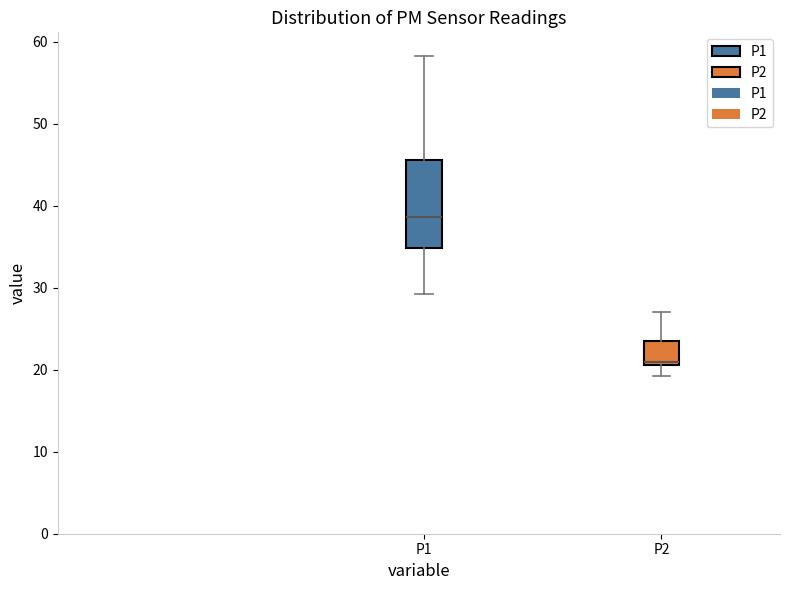

Which box has the highest median line?

P1